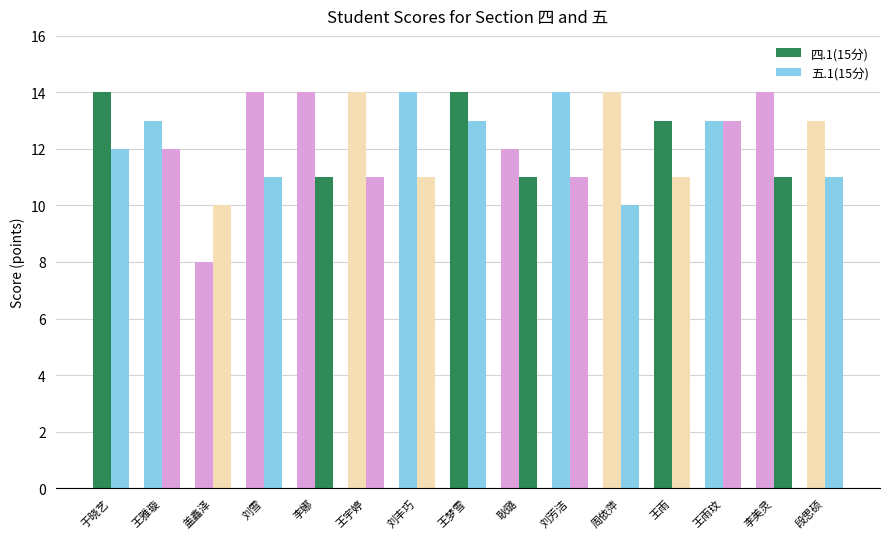

What is the sum of the 五.1(15分) values at 于晓艺 and 王宇婷?

23